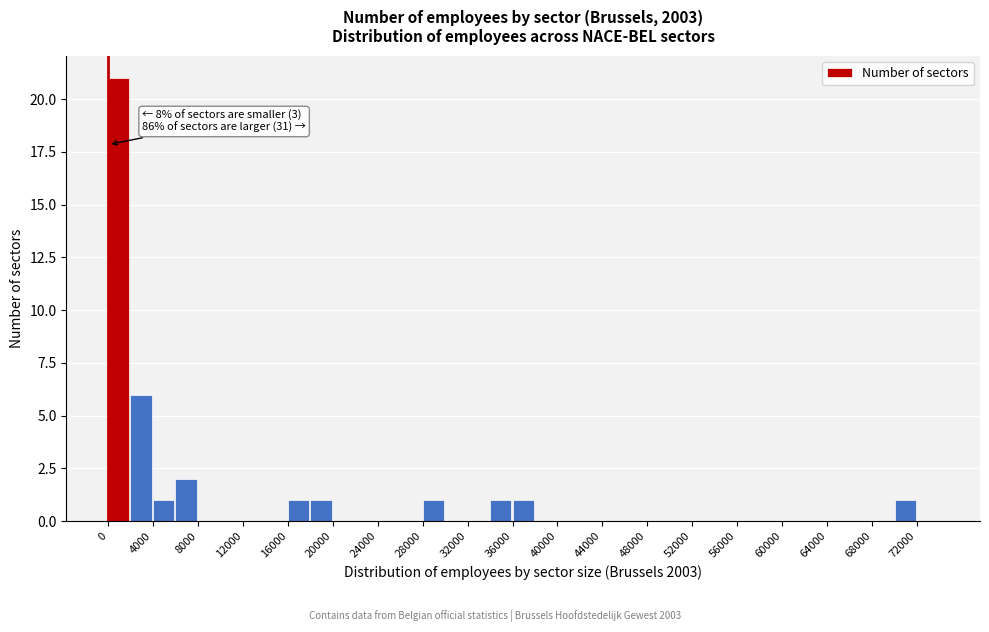

Which range on the x-axis has the tallest bar?

0 to 2000